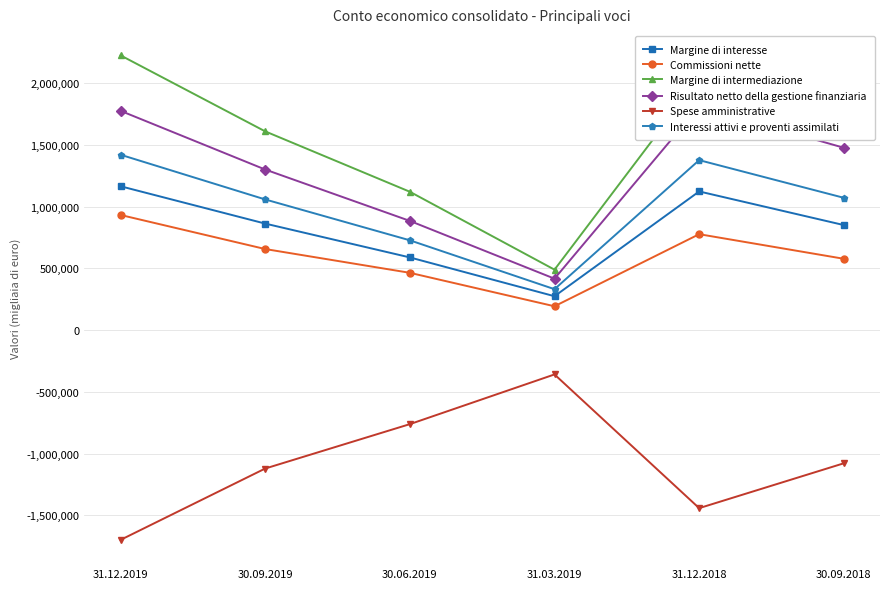

Where is the first local minimum for Risultato netto della gestione finanziaria?

31.03.2019